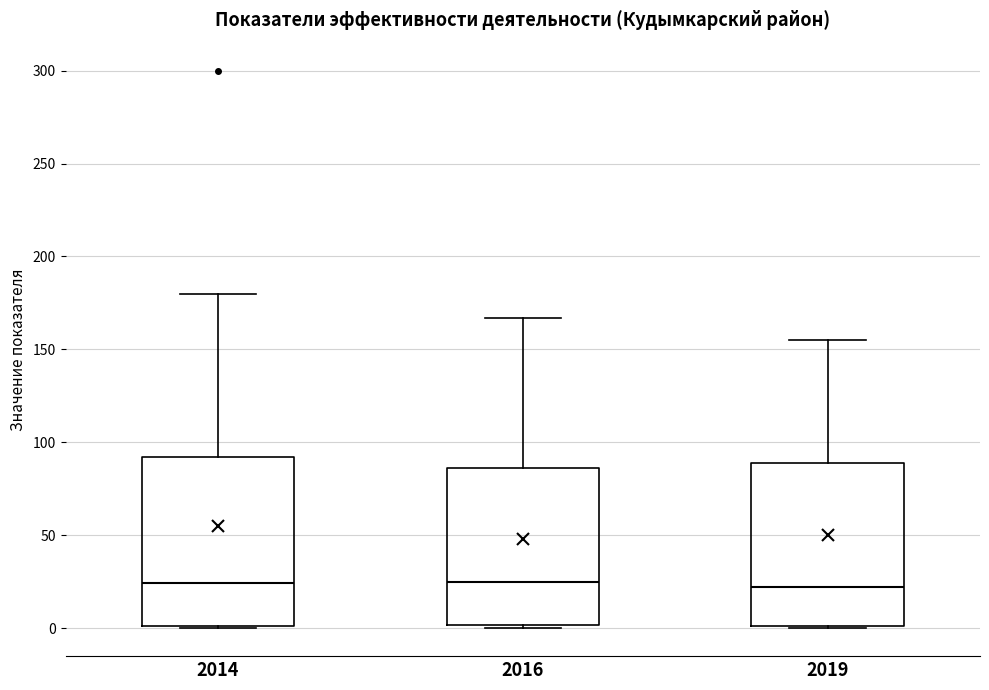

Reading left to right, read every box against the y-axis: the position of its median line, the range the box covers, and the ends of its whiskers. The values are not printed on the chart, so give them approximately, as read against the axis.

2014: median 25, box 0 to 90, whiskers 0 to 180
2016: median 25, box 0 to 85, whiskers 0 (just below the box's lower edge) to 165
2019: median 20, box 0 to 90, whiskers 0 to 155